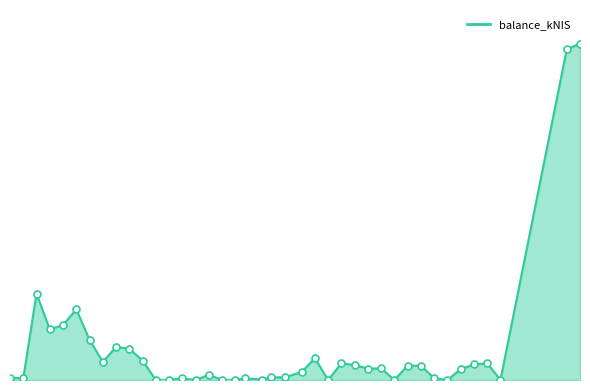

Is this an area chart (filled region under the line)?

Yes